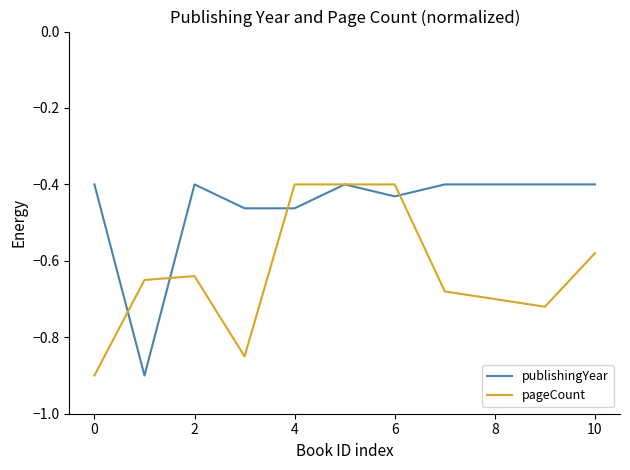

What is the minimum value shown in the chart?

-0.9